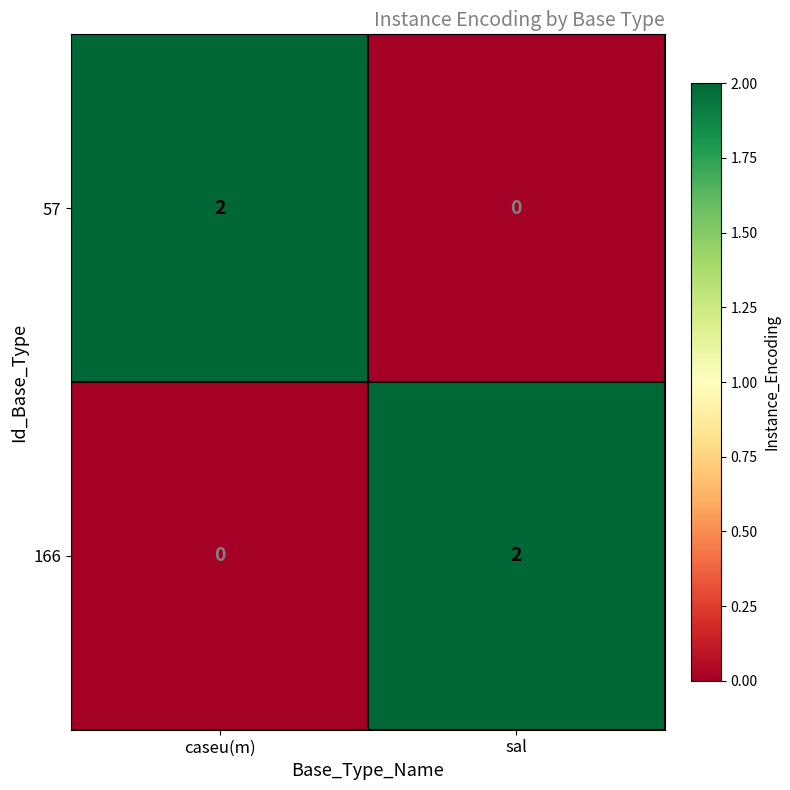

Is it true that 166 equals 3 at sal?

False